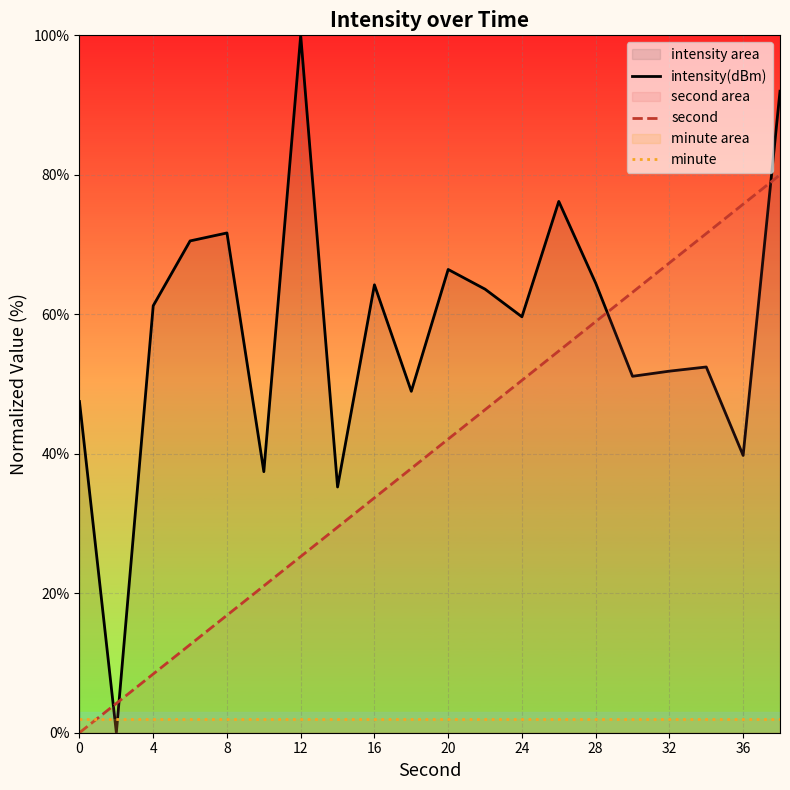

Is it true that second equals 42.1 at 20?

True